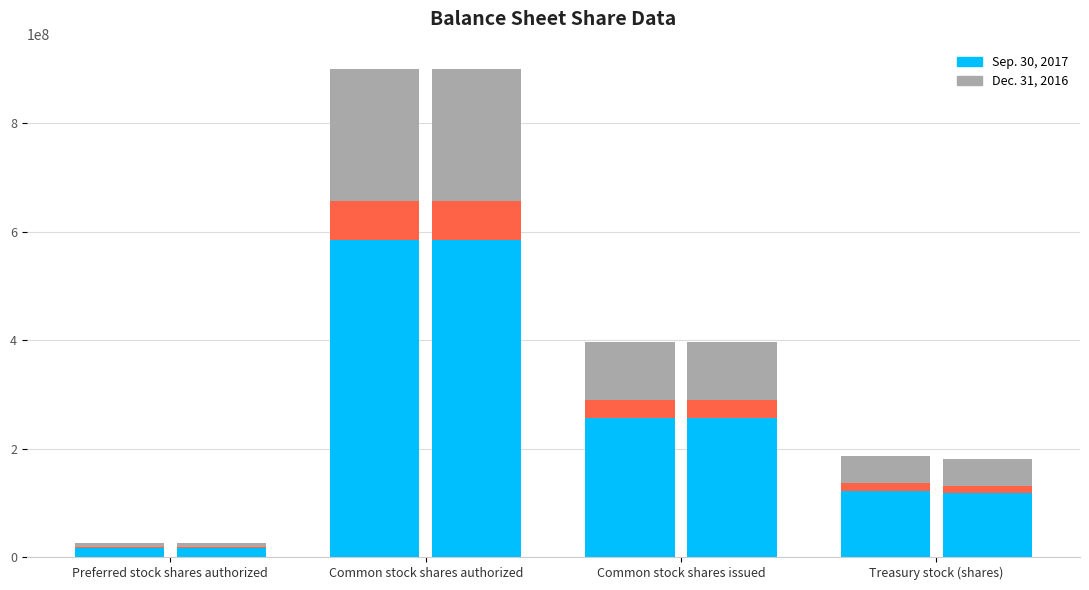

What value does the Sep. 30, 2017 series have at Common stock shares issued, to the nearest 10?

257205000